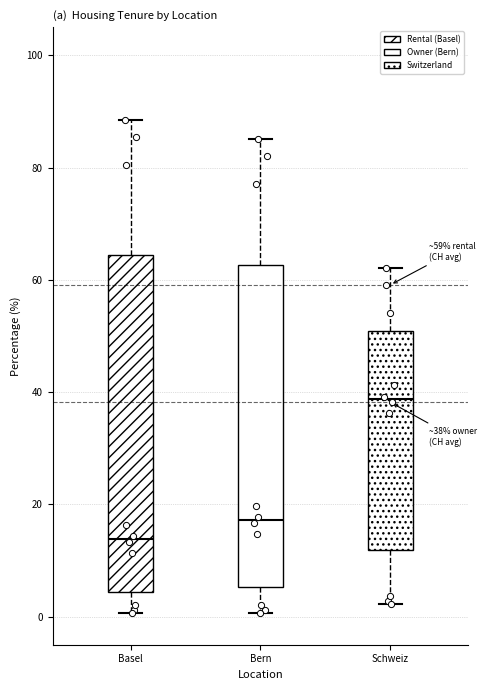

Which box has the highest median line?

Schweiz